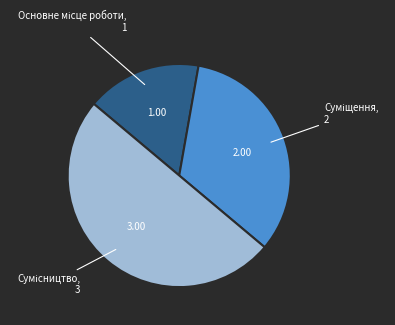

Count the number of slices in the pie.

3